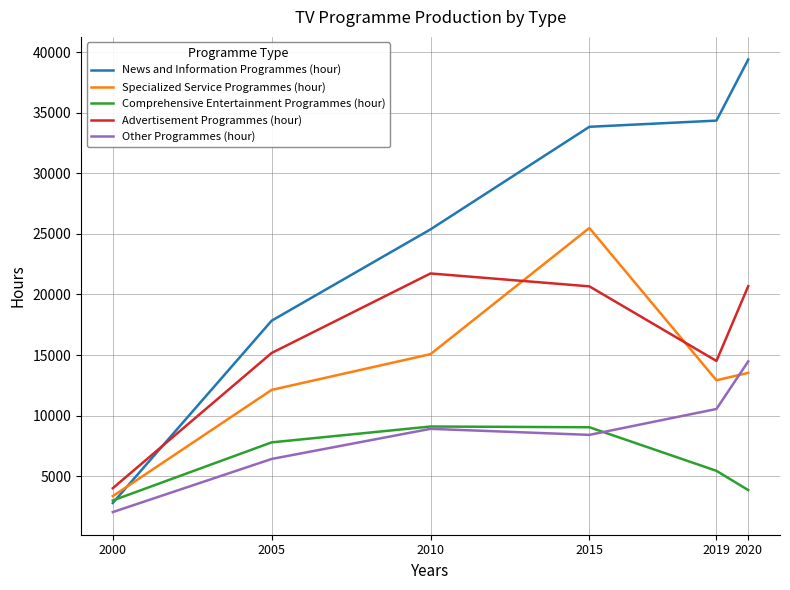

Is it true that Advertisement Programmes (hour) equals 5327 at 2015?

False